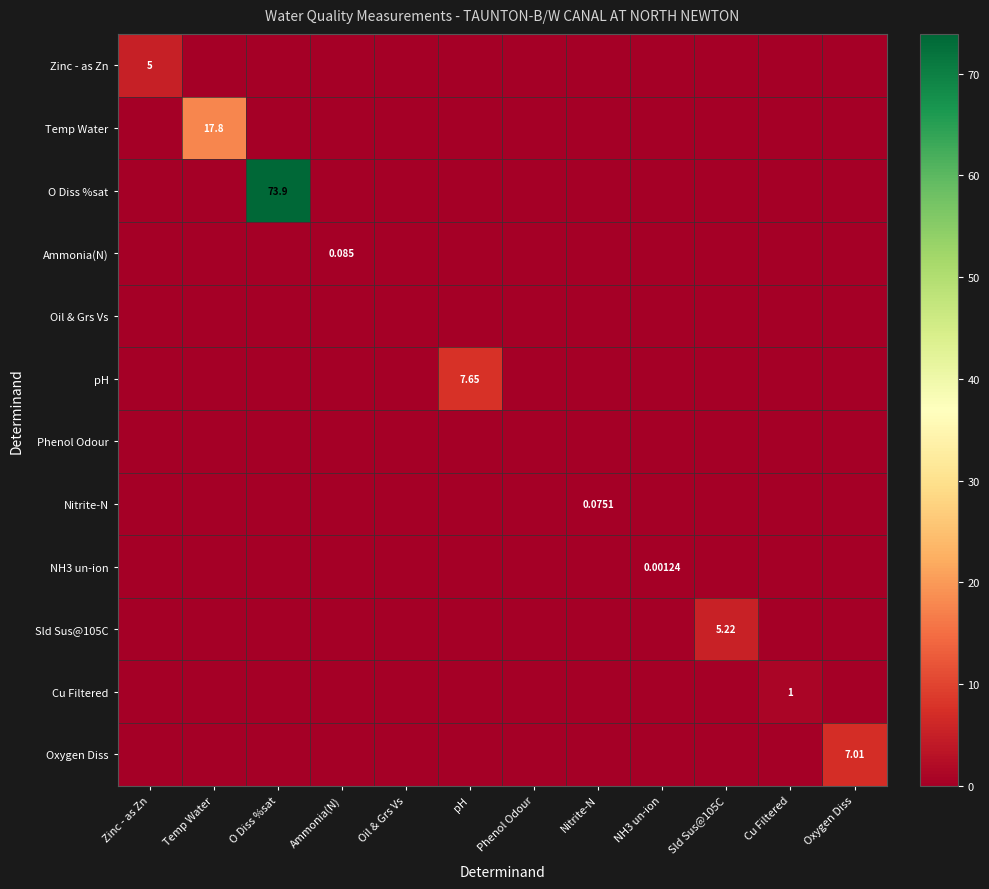

Rank the series at Ammonia(N) from lowest to highest value.

Zinc - as Zn, Temp Water, O Diss %sat, Oil & Grs Vs, pH, Phenol Odour, Nitrite-N, NH3 un-ion, Sld Sus@105C, Cu Filtered, Oxygen Diss, Ammonia(N)